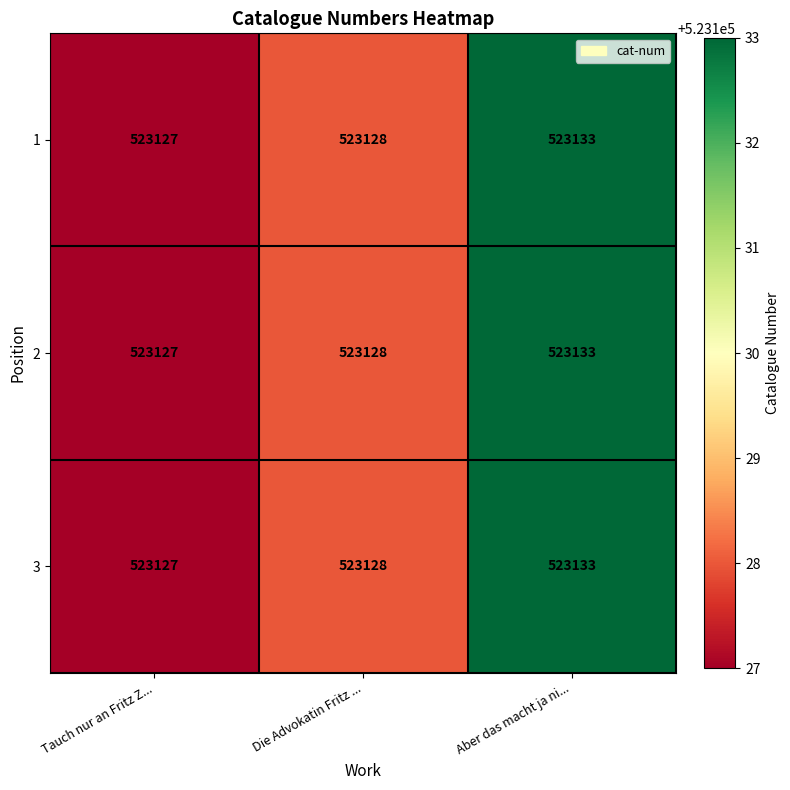

At which category is the sum across all series the highest?

Aber das macht ja ni...